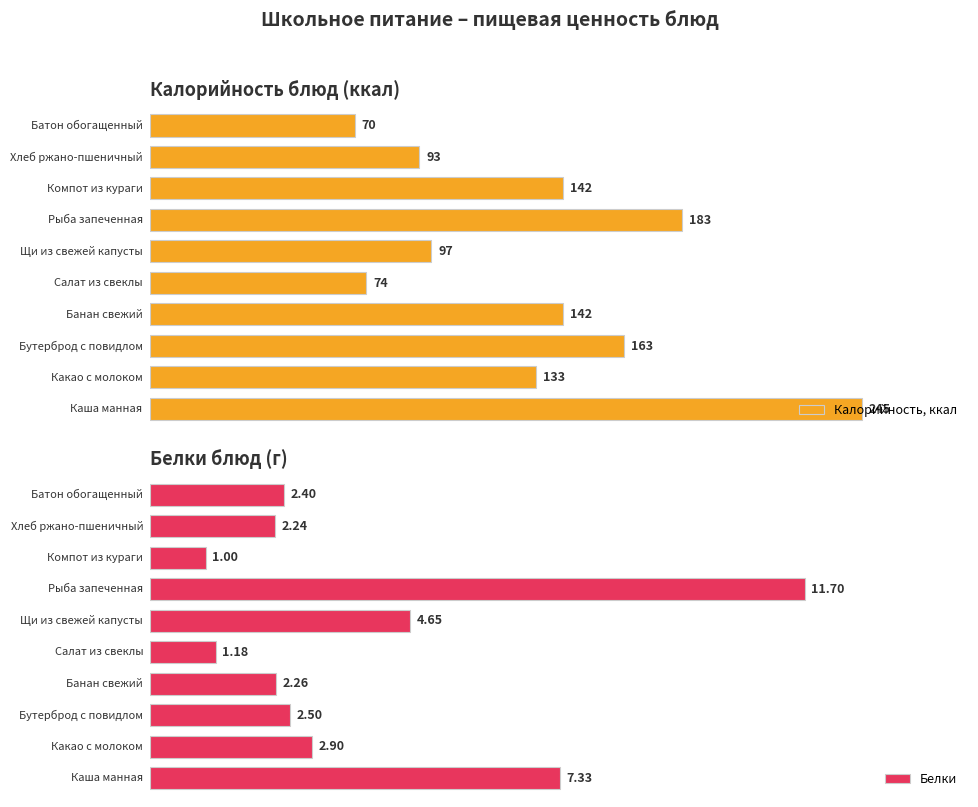

Which series has the widest spread of values?

Калорийность, ккал